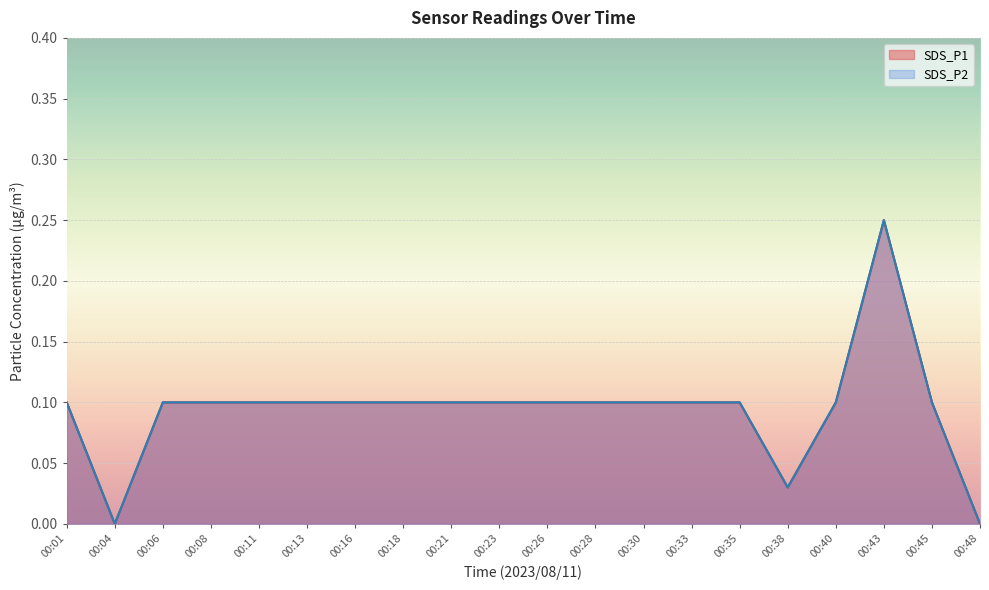

How many series are shown in this chart?

2